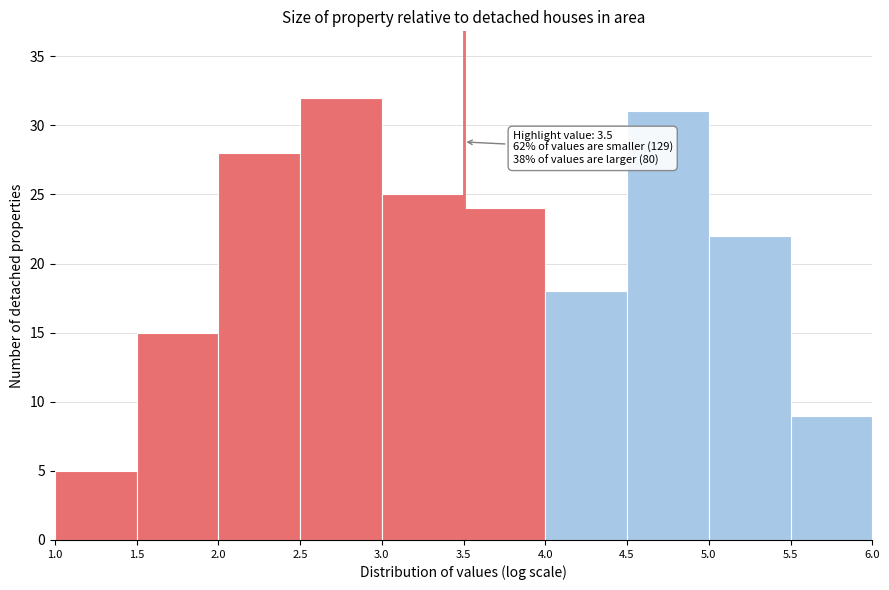

Over which range of the x-axis is the bar tallest?

2.5 to 3.0